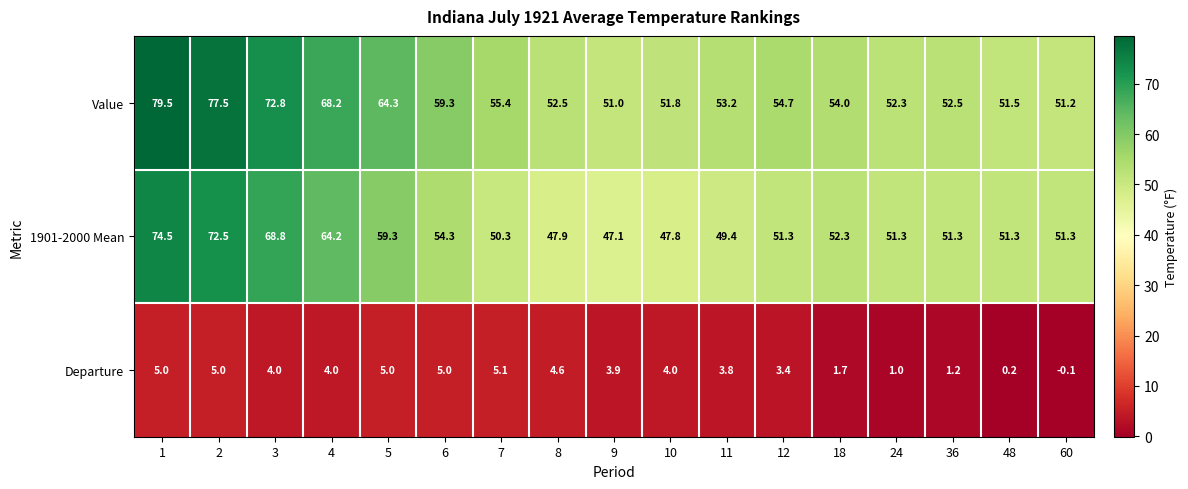

Which series has the largest total across all categories?

Value